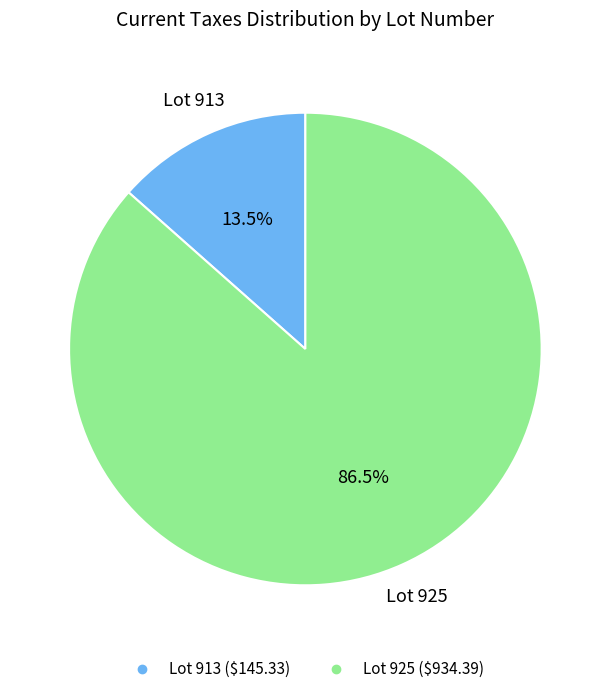

Is there any slice that represents more than half of the pie?

Yes